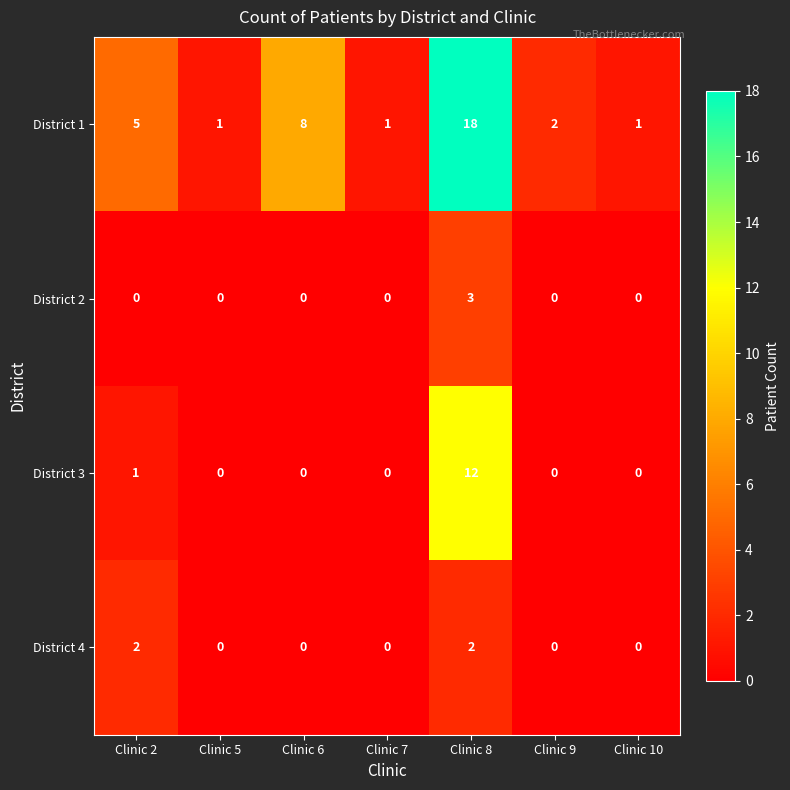

Which series has the largest total across all categories?

District 1